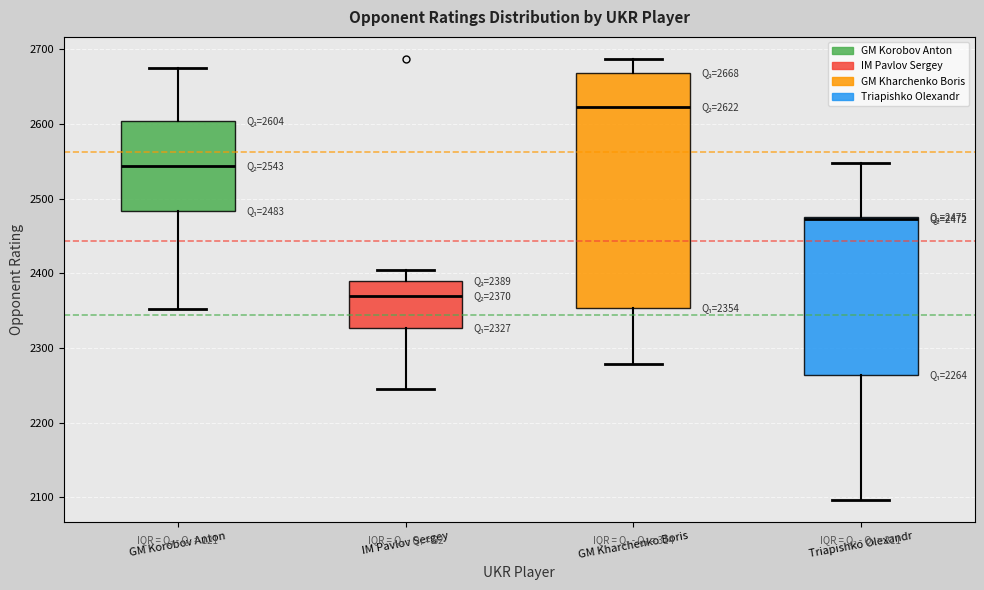

Comparing the boxes themselves (not the whiskers), which one is the tallest?

GM Kharchenko Boris